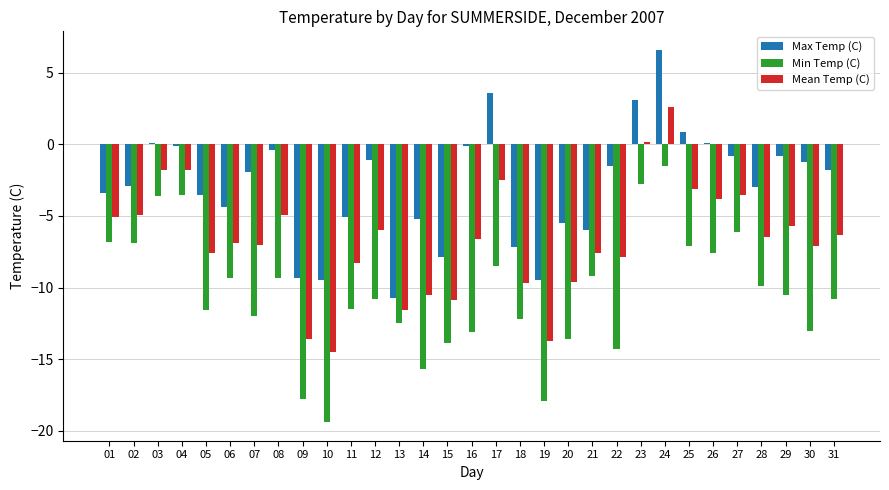

At how many categories does at least one series exceed 4?

1